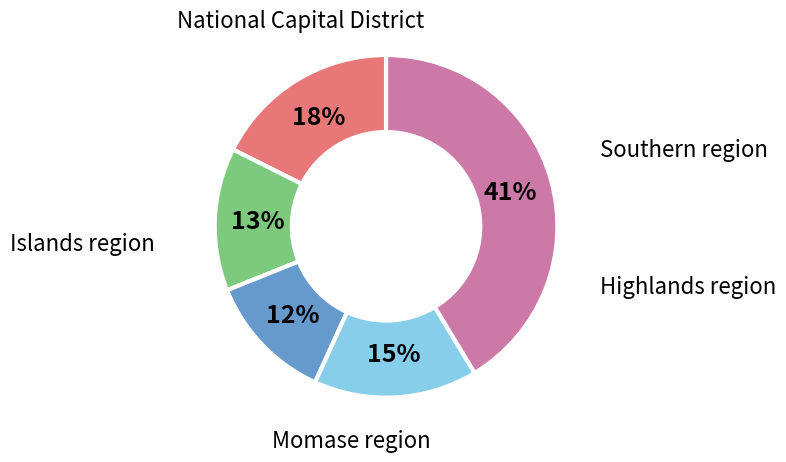

Is there a majority slice in this chart?

No